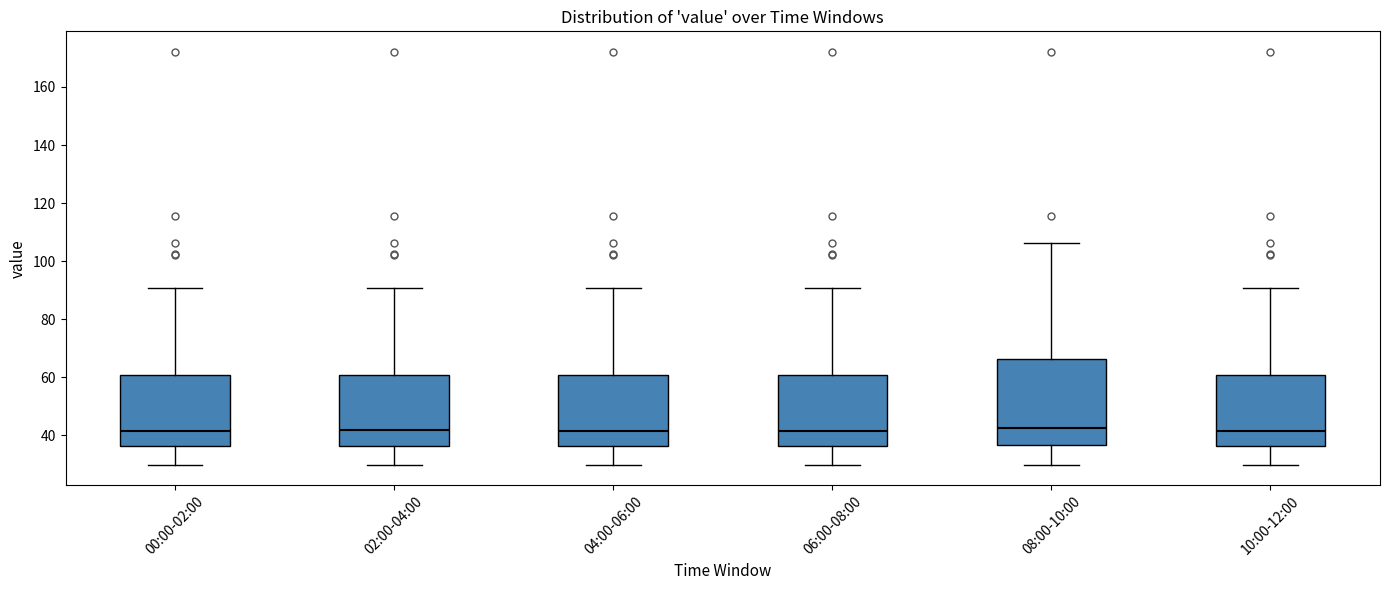

Which box is the tallest, from its lower edge to its upper edge?

08:00-10:00